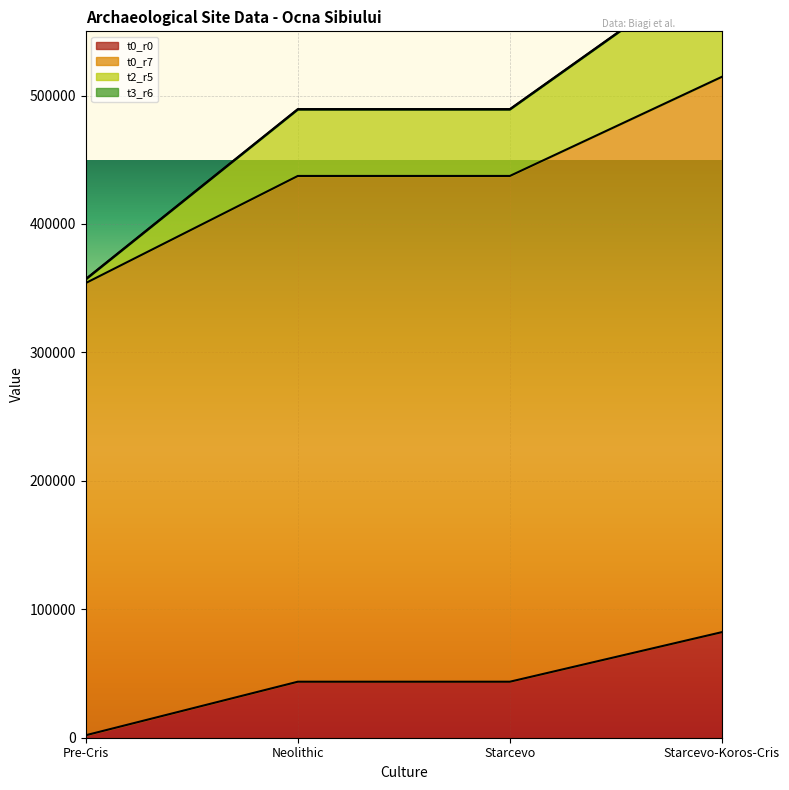

The value of t0_r0 at Starcevo-Koros-Cris is 82214. True or false?

True